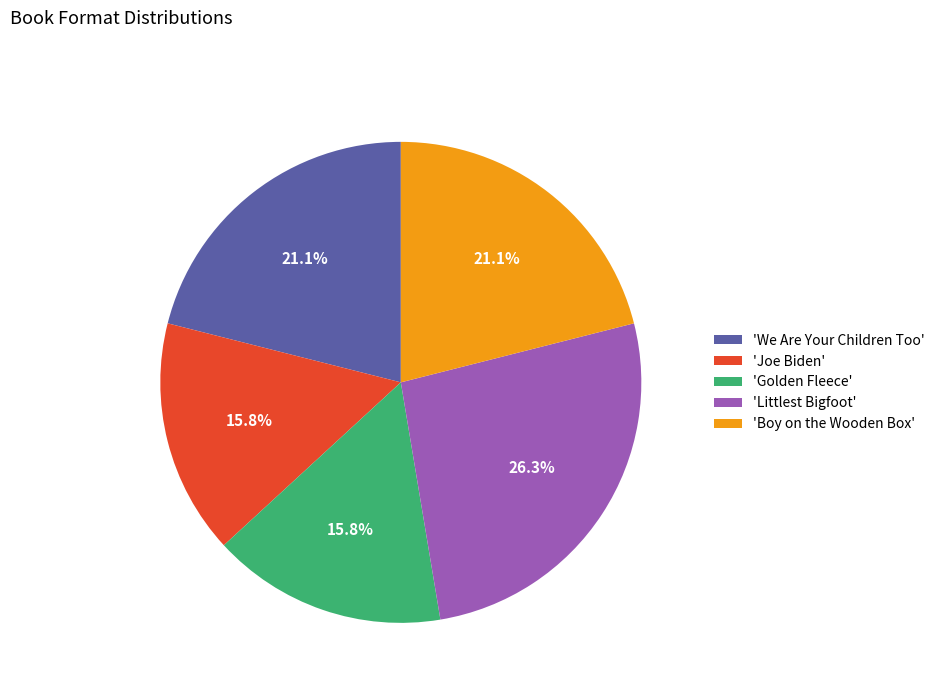

Is the sum of 'Littlest Bigfoot' and 'Golden Fleece' greater than half?

No